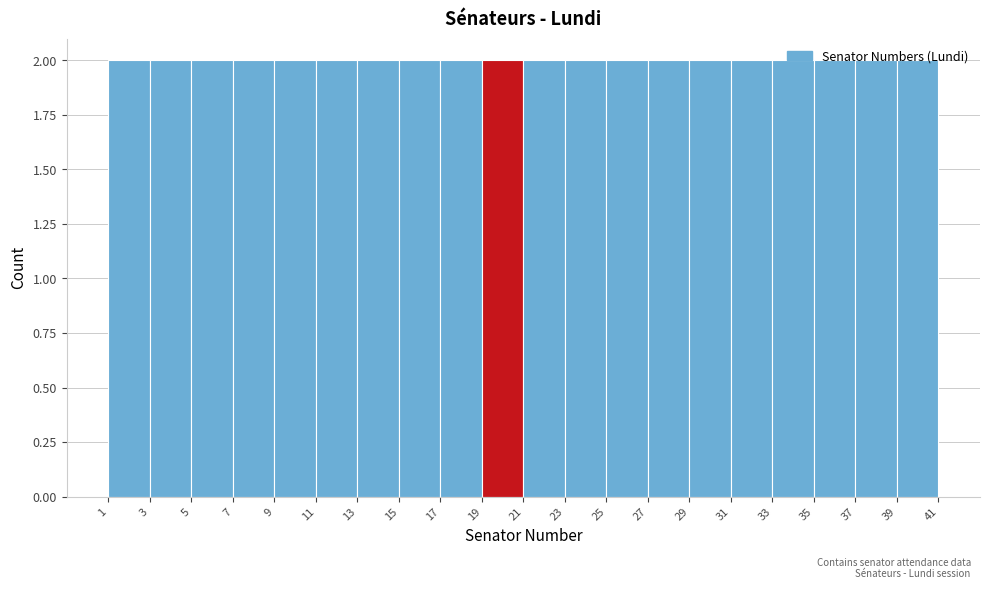

Reading left to right, list every bar in this chart as the range it spans on the x-axis followed by its height. The values are not printed on the chart, so give them approximately, as read against the axis.

1 to 3: 2
3 to 5: 2
5 to 7: 2
7 to 9: 2
9 to 11: 2
11 to 13: 2
13 to 15: 2
15 to 17: 2
17 to 19: 2
19 to 21: 2
21 to 23: 2
23 to 25: 2
25 to 27: 2
27 to 29: 2
29 to 31: 2
31 to 33: 2
33 to 35: 2
35 to 37: 2
37 to 39: 2
39 to 41: 2